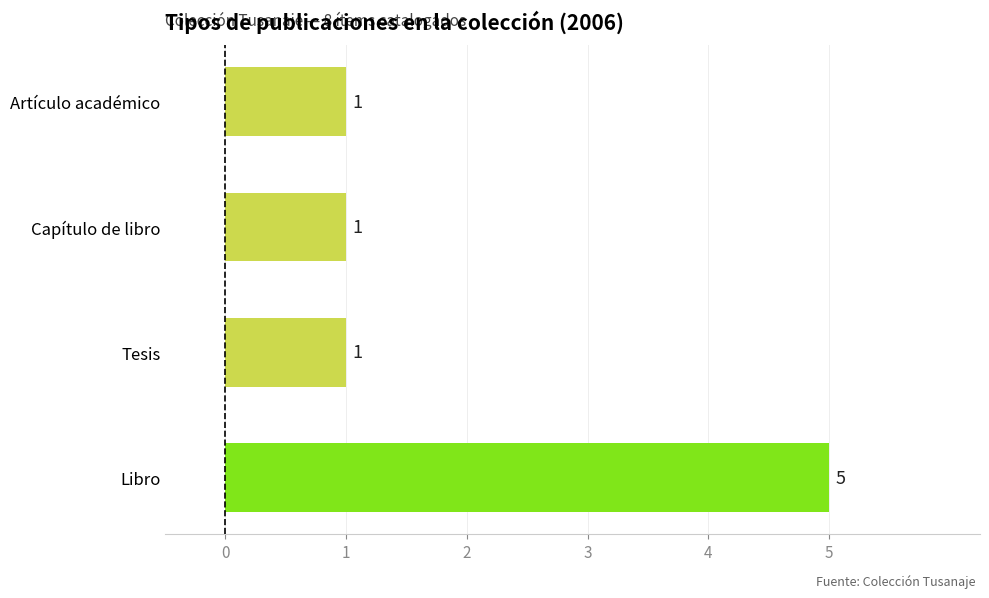

Are the bars grouped side by side (vs. stacked)?

No